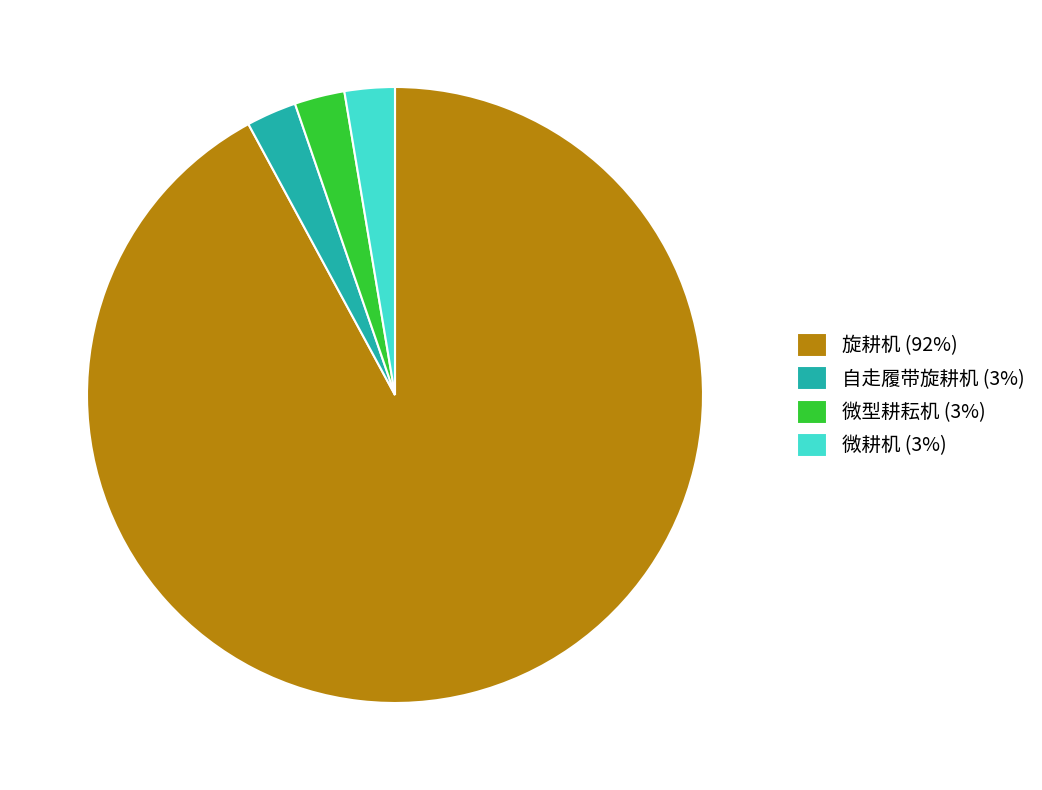

Which category has the biggest portion of the pie?

旋耕机